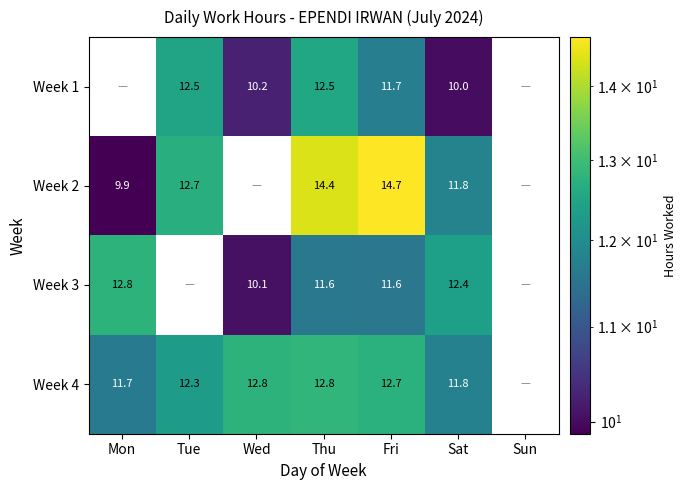

Rank the series at Thu from lowest to highest value.

Week 3, Week 1, Week 4, Week 2